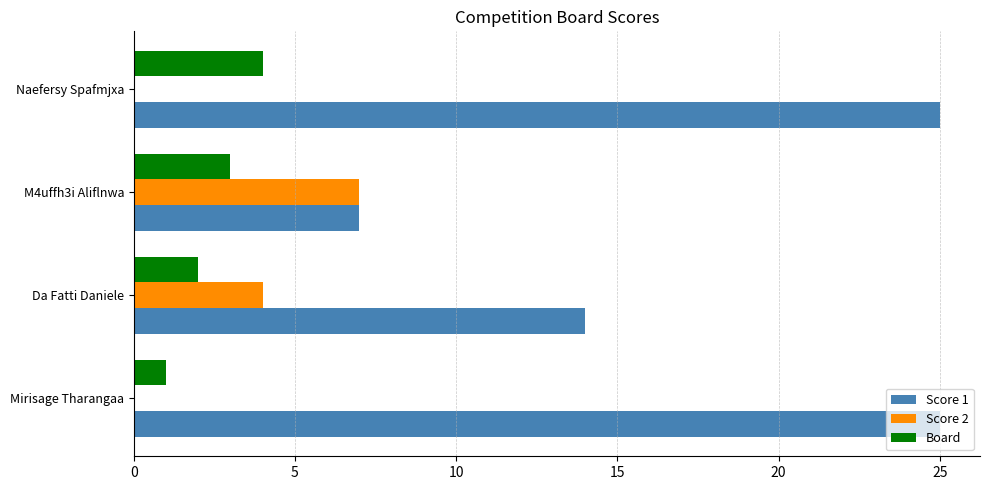

How many series are shown in this chart?

3